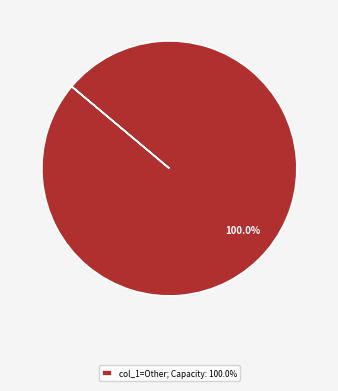

Which slice represents more than half of the pie?

col_1=Other; Capacity: 100.0%